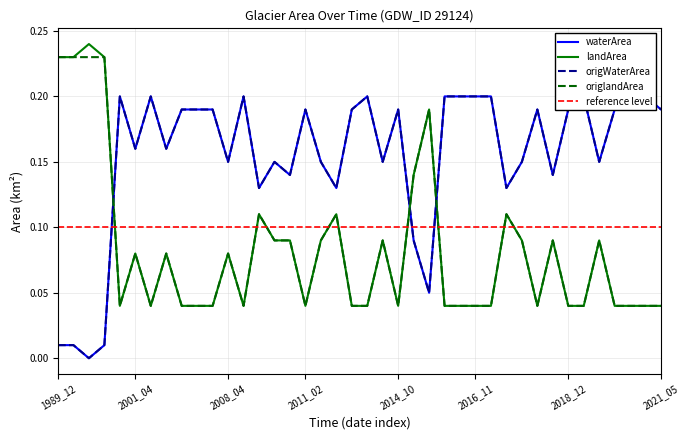

Does the chart have visible grid lines?

Yes